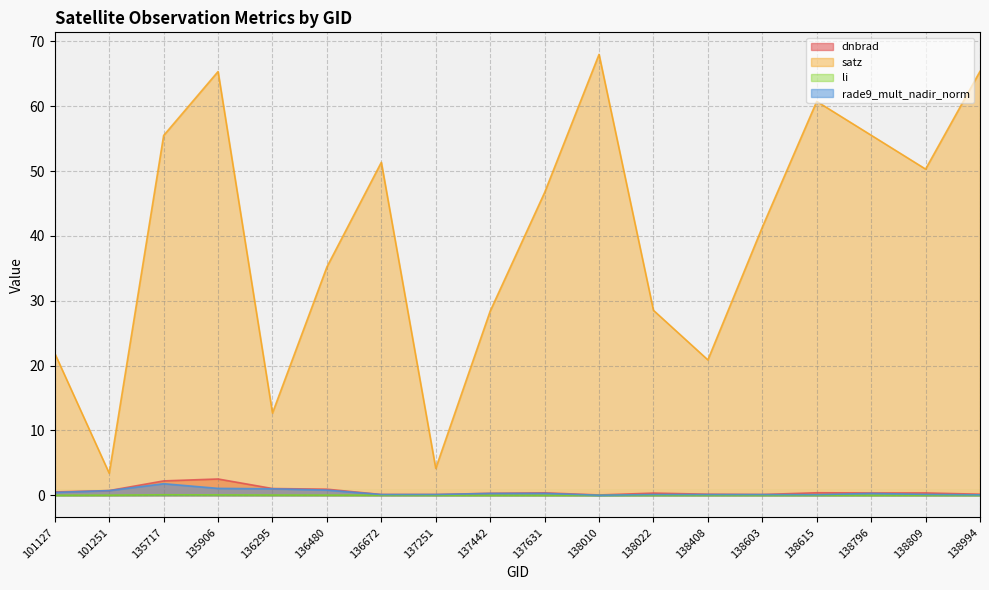

List the labels in order of li value, smallest first.

138809, 138603, 138796, 138408, 138615, 138994, 138010, 138022, 137631, 137442, 137251, 101127, 136672, 101251, 136480, 136295, 135906, 135717